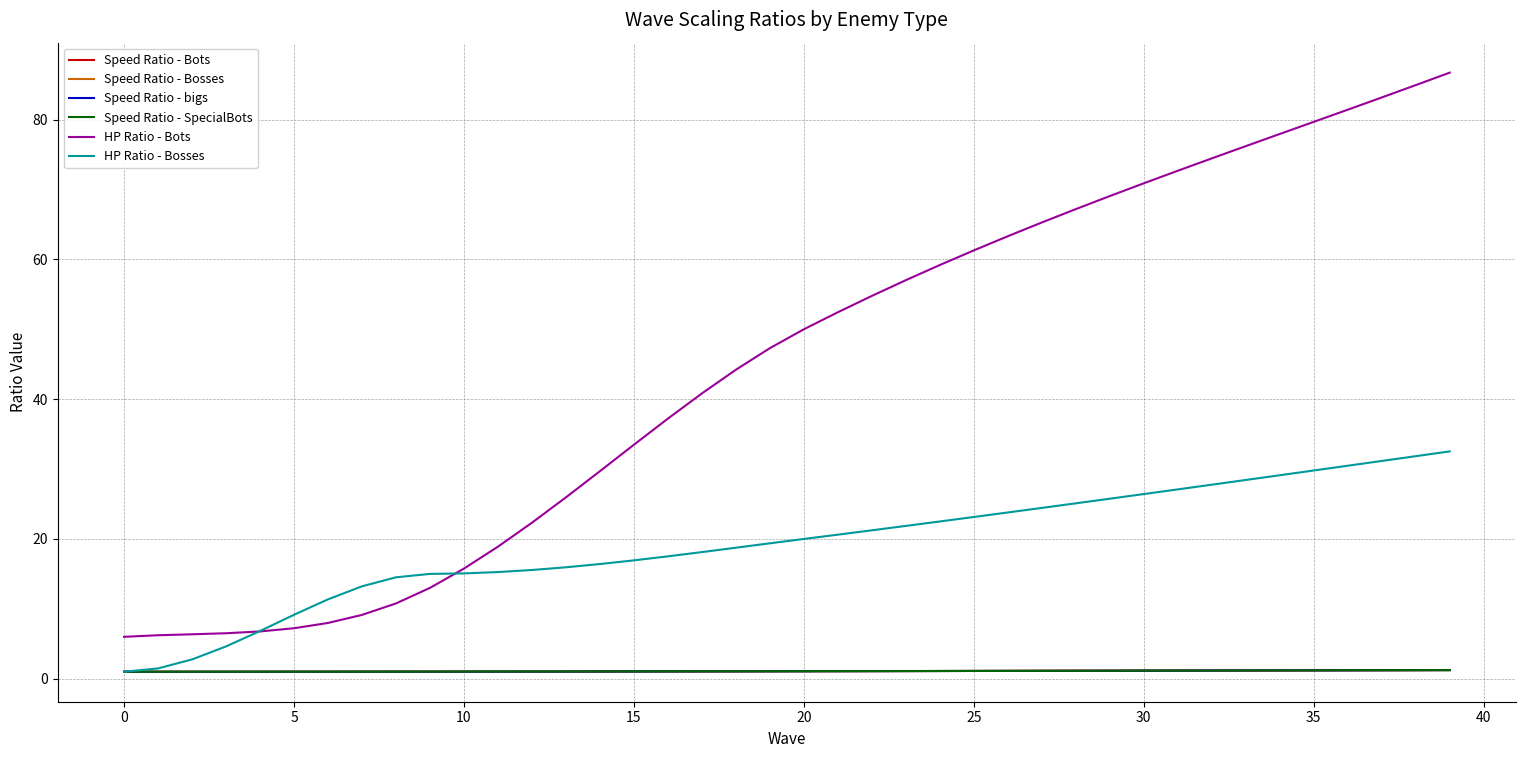

At which label does Speed Ratio - Bots reach its peak?

39